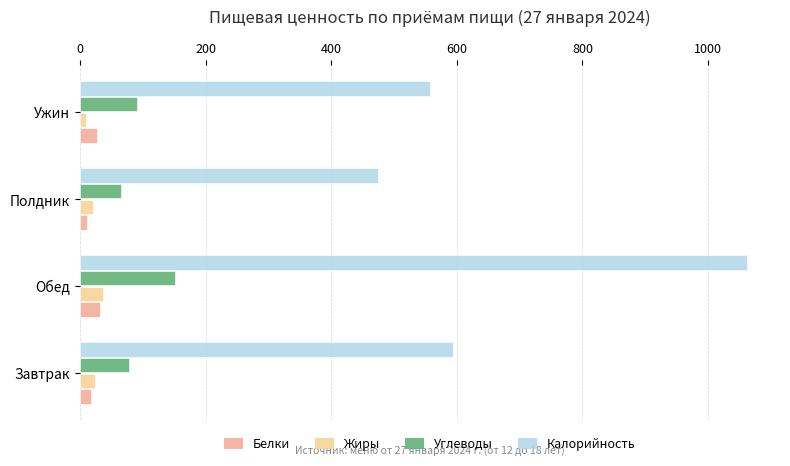

Which series has the largest range (max minus min)?

Калорийность